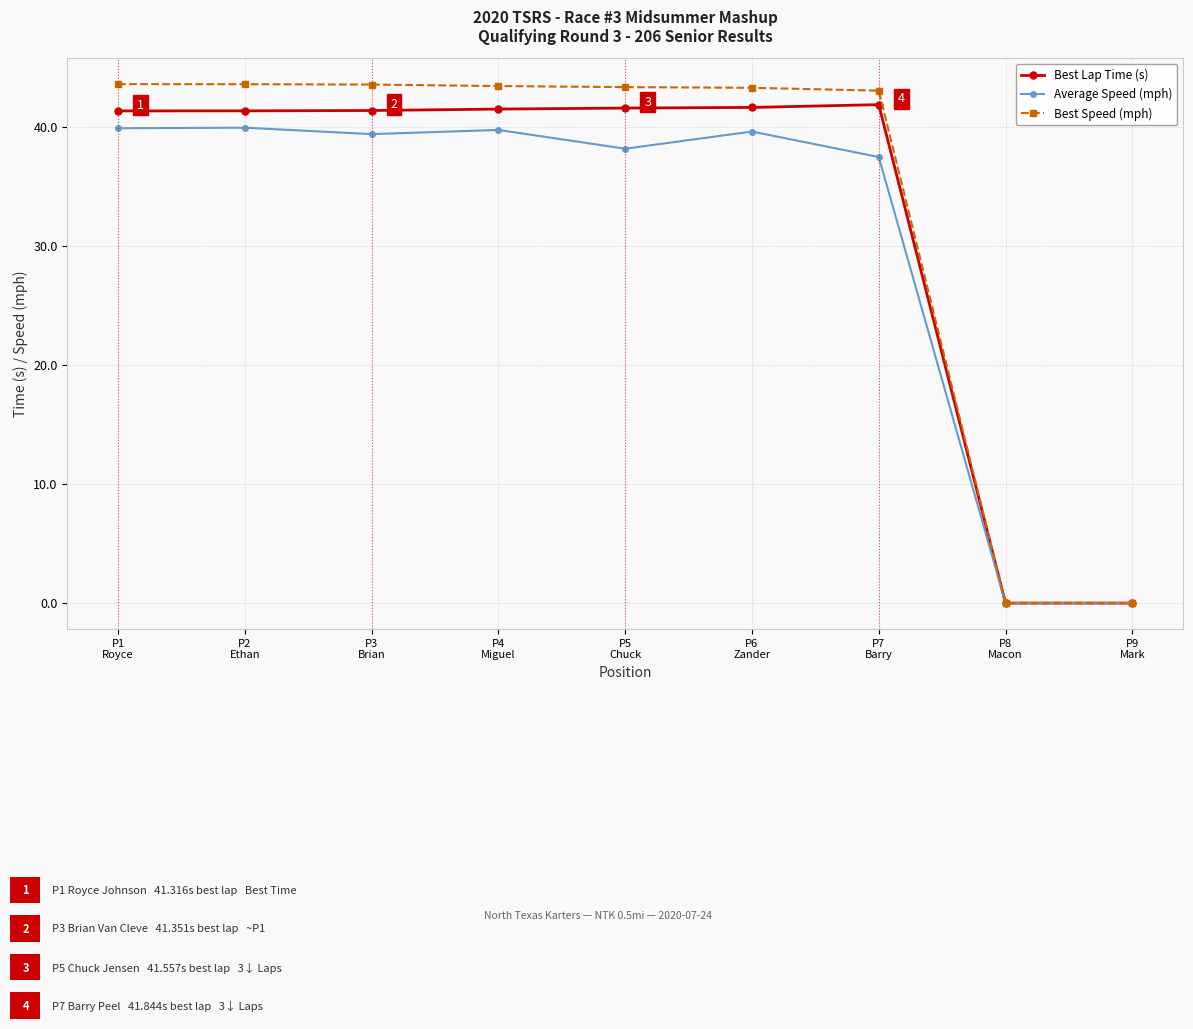

At how many categories does at least one series exceed 10?

7